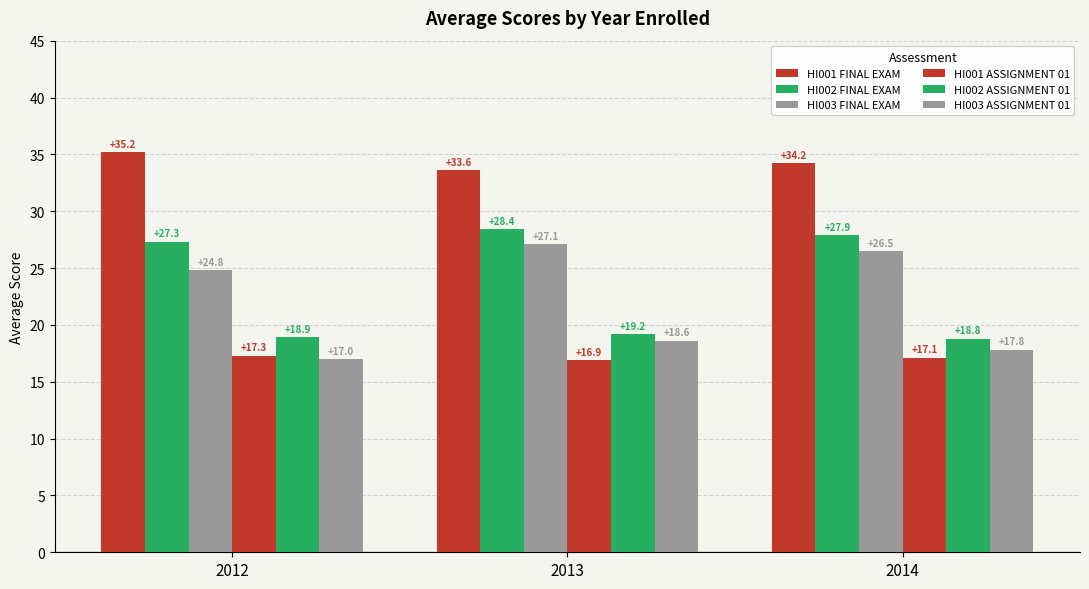

Reading right to left, list all the values displayed in this chart.

HI001 FINAL EXAM: 34.2	33.6	35.2
HI002 FINAL EXAM: 27.9	28.4	27.3
HI003 FINAL EXAM: 26.5	27.1	24.8
HI001 ASSIGNMENT 01: 17.1	16.9	17.3
HI002 ASSIGNMENT 01: 18.8	19.2	18.9
HI003 ASSIGNMENT 01: 17.8	18.6	17.0